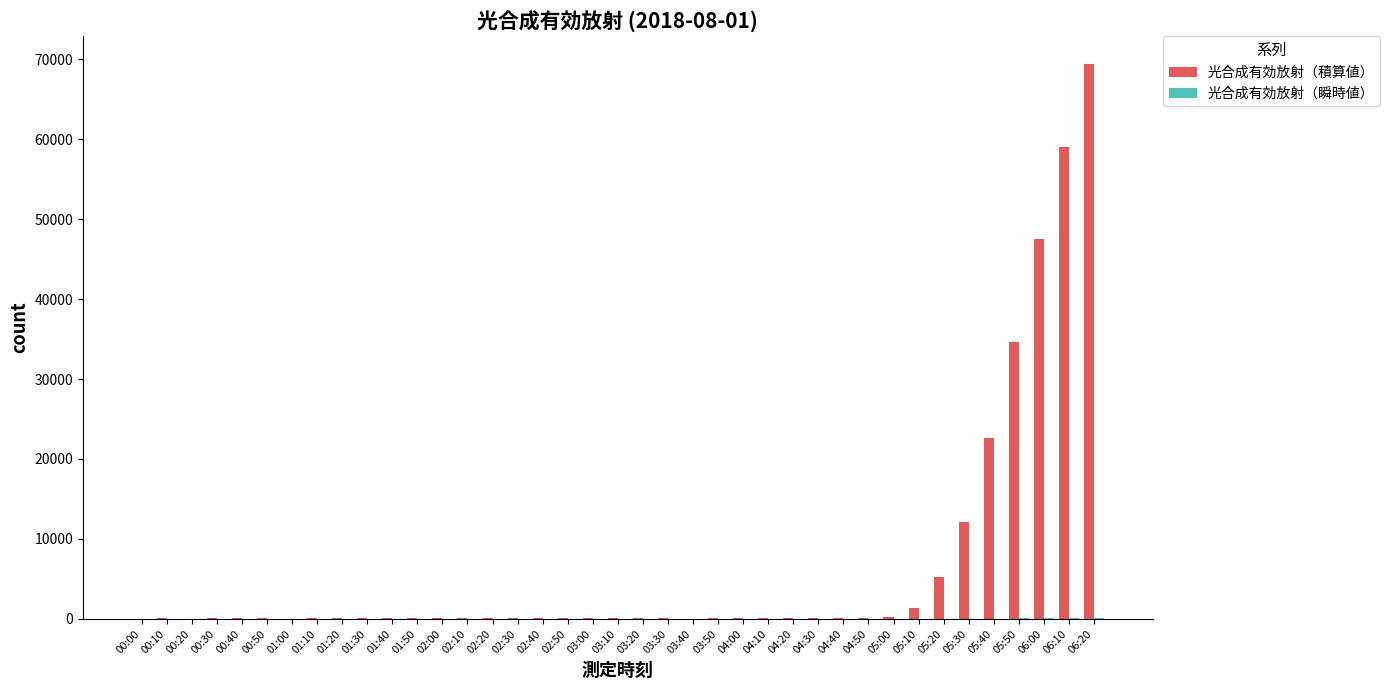

What is the sum of all 光合成有効放射（積算値） values?

254120